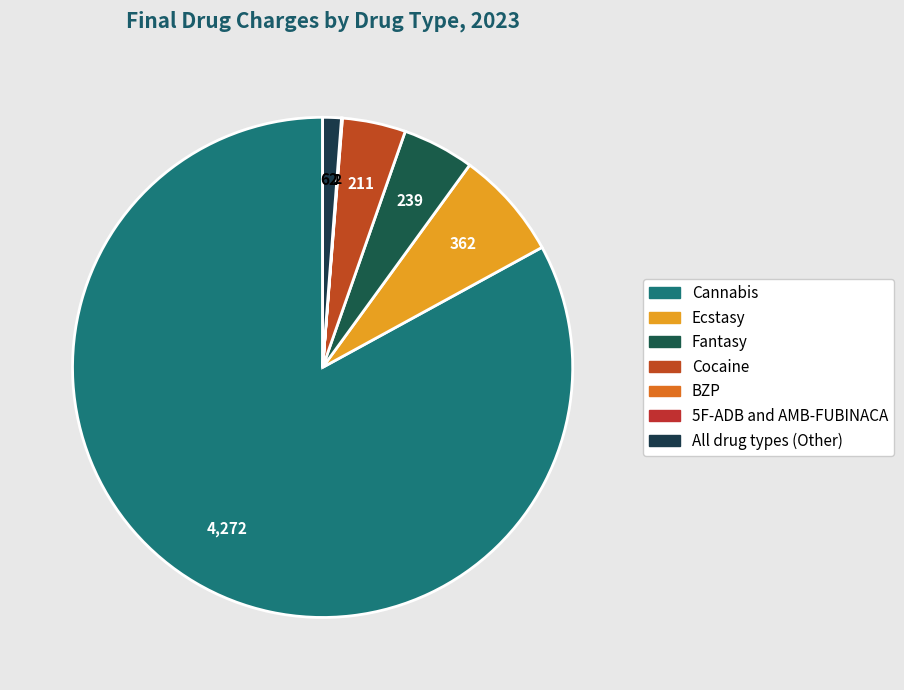

The BZP slice represents 8% of the pie. True or false?

False